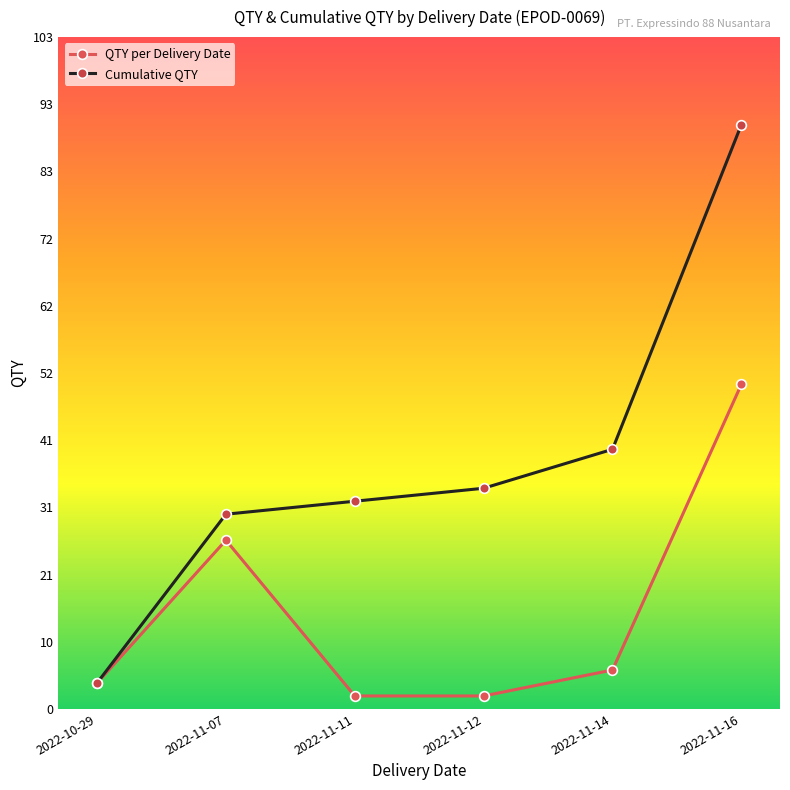

What is the value of the QTY per Delivery Date point at the 3rd from the left?

2